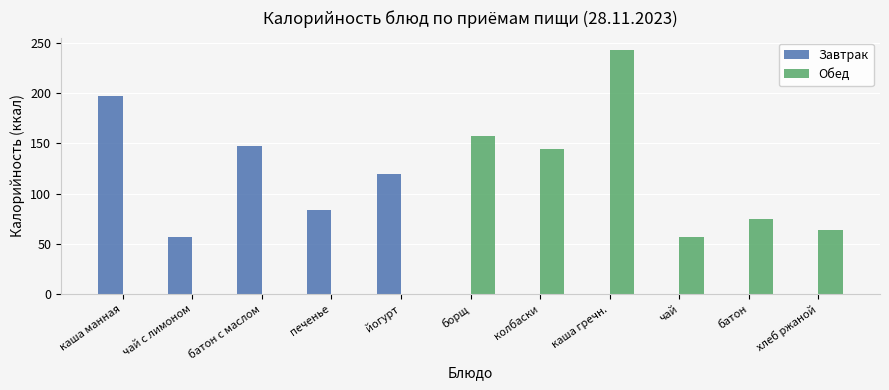

The value of Завтрак at батон is 0.0. True or false?

True